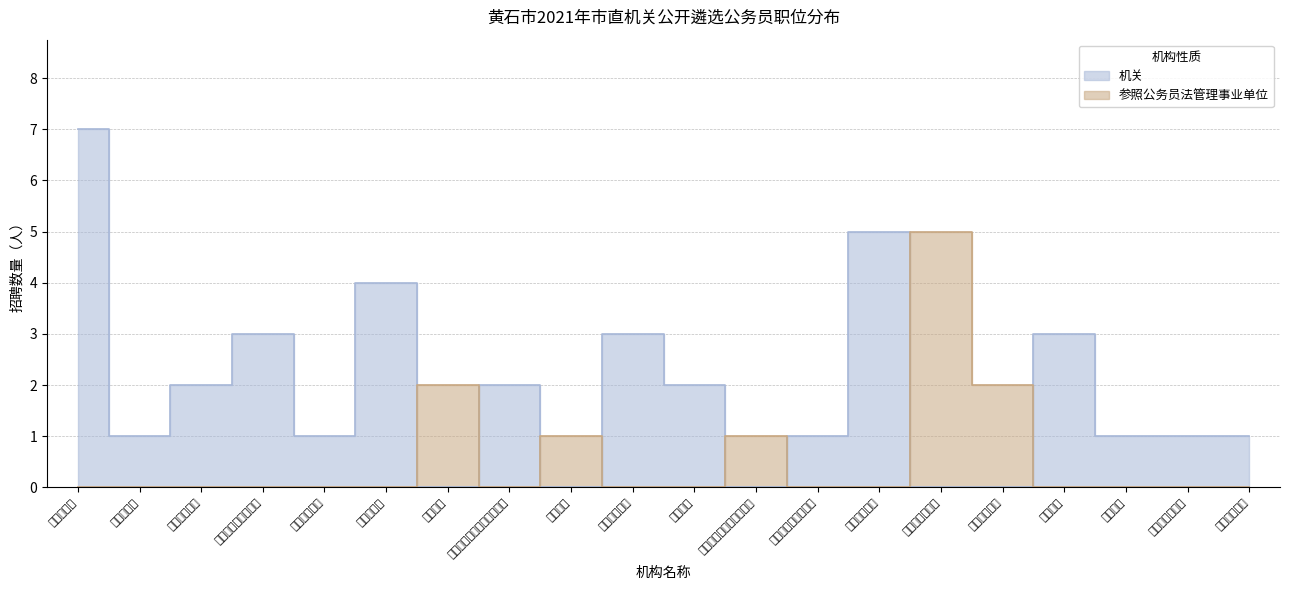

Reading right to left, transcribe all the data shown in this chart.

0	0	0	0	2	5	0	0	1	0	0	1	0	2	0	0	0	0	0	0